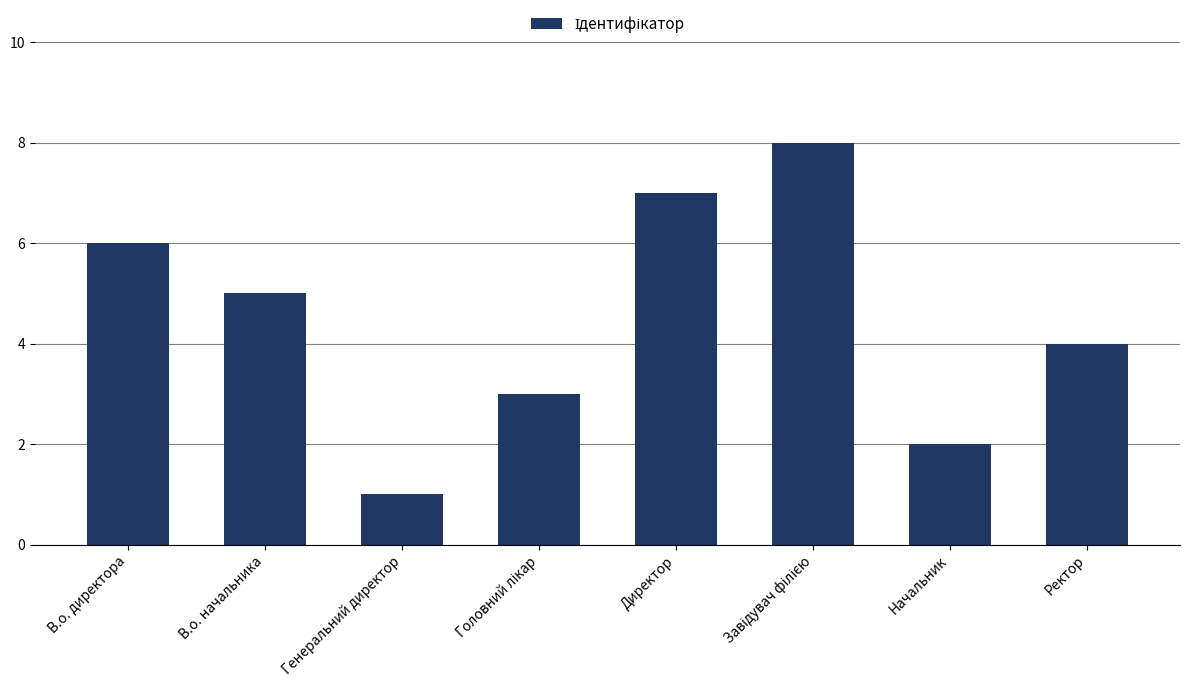

Are the bars horizontal?

No